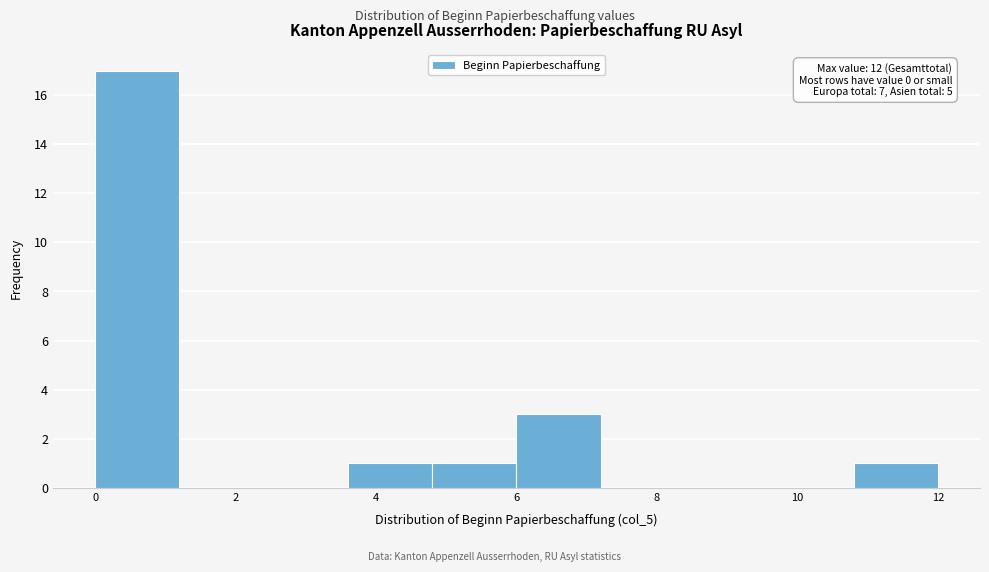

Which range on the x-axis has the tallest bar?

0.0 to 1.2